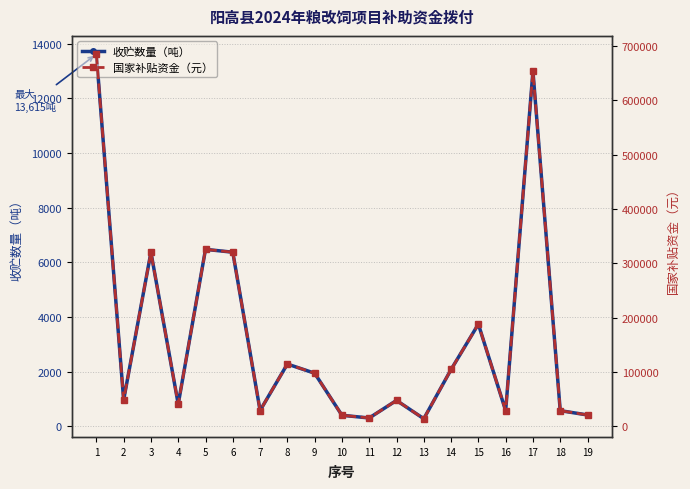

What is the lowest value of the 国家补贴资金（元） series?

13706.0